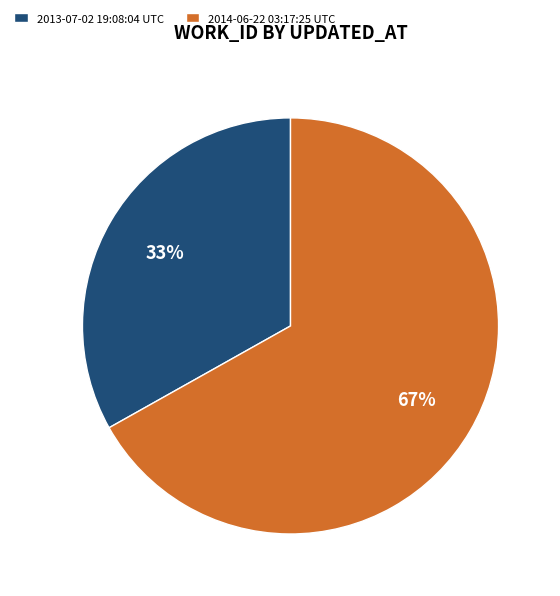

Is it true that 2013-07-02 19:08:04 UTC is 23% of the pie?

False